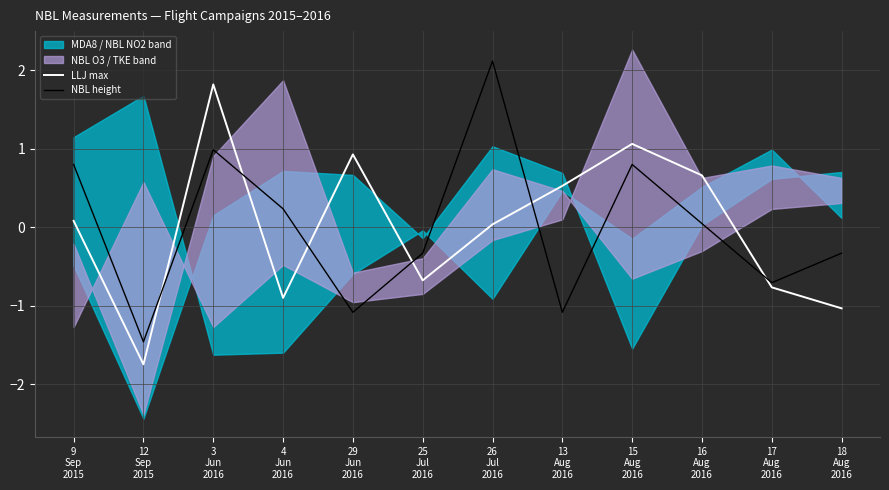

What is the label of the 2nd point from the right?

17
Aug
2016